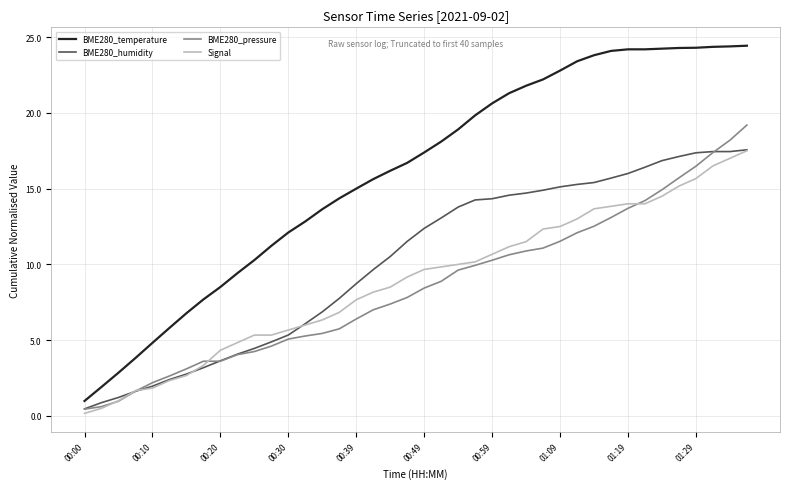

Which series has the largest range (max minus min)?

BME280_temperature